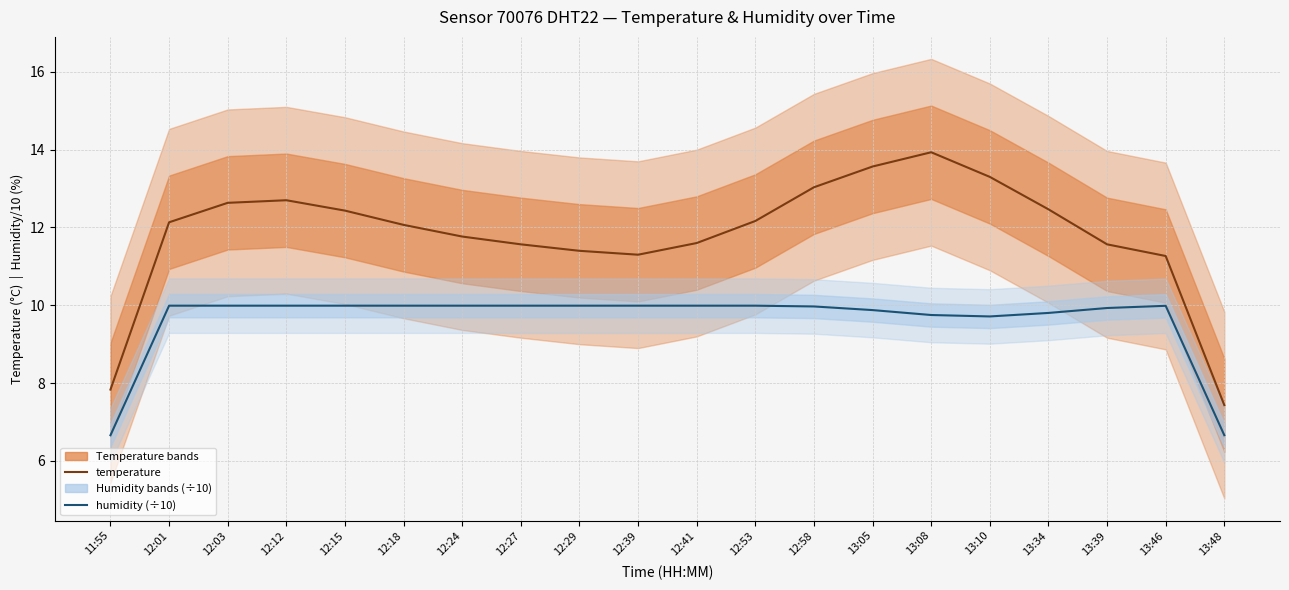

Reading left to right, extract all data points from this chart.

temperature: 7.8	12.1	12.6	12.7	12.4	12.1	11.8	11.6	11.4	11.3	11.6	12.2	13.0	13.6	13.9	13.3	12.5	11.6	11.3	7.4
humidity (÷10): 6.7	10.0	10.0	10.0	10.0	10.0	10.0	10.0	10.0	10.0	10.0	10.0	10.0	9.9	9.8	9.7	9.8	9.9	10.0	6.7